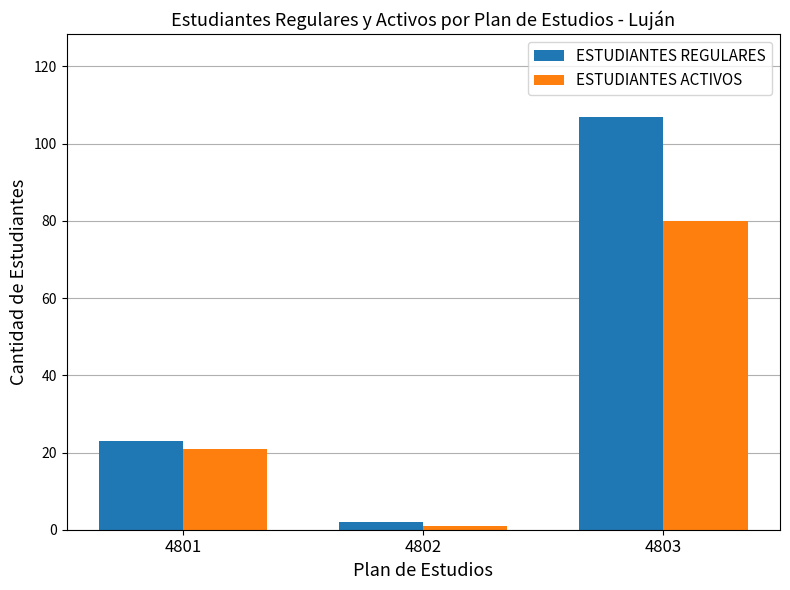

How many bars are there in total?

6